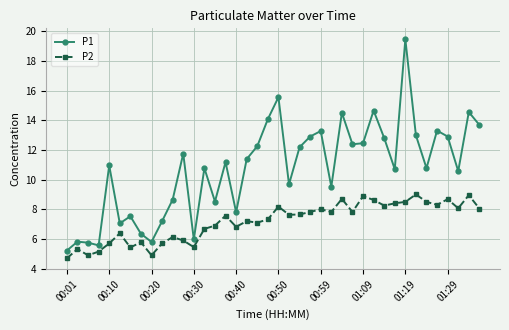

Which series has the largest total across all categories?

P1